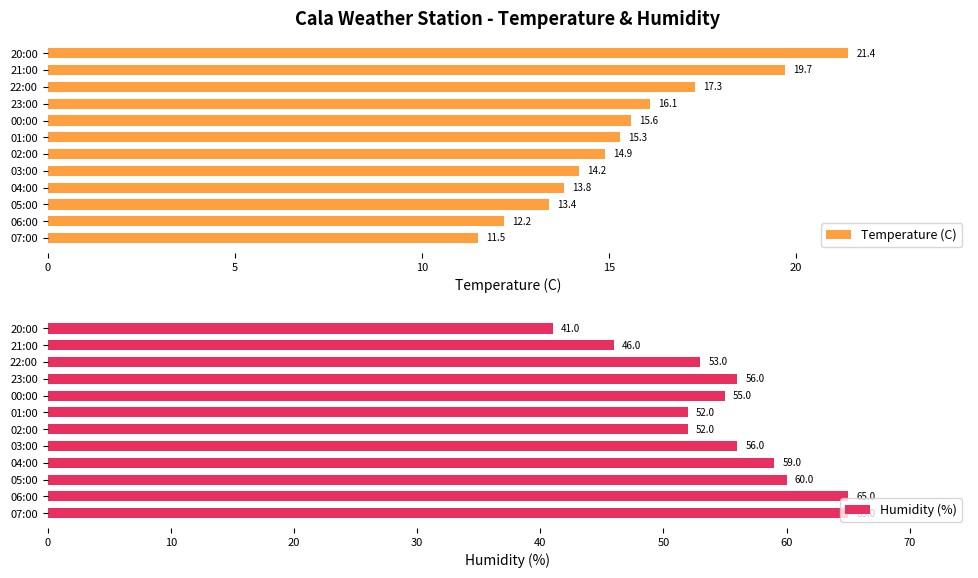

What is the value of the Temperature (C) bar at the 3rd from the left?

13.4